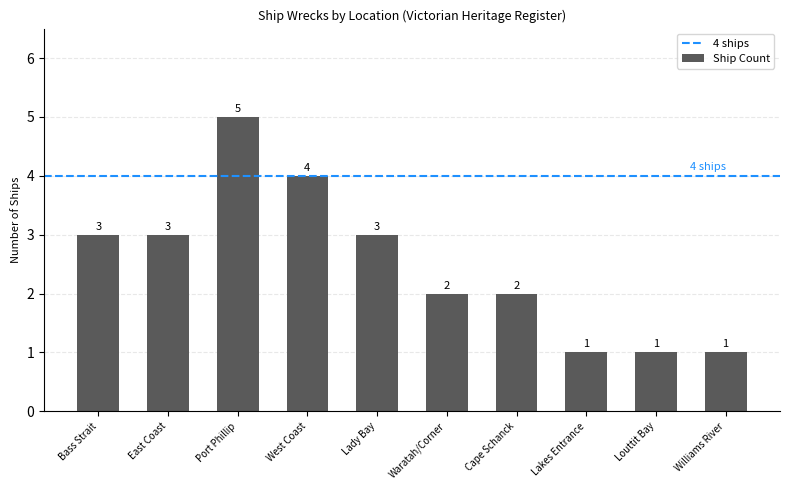

How many categories are shown in the chart?

10